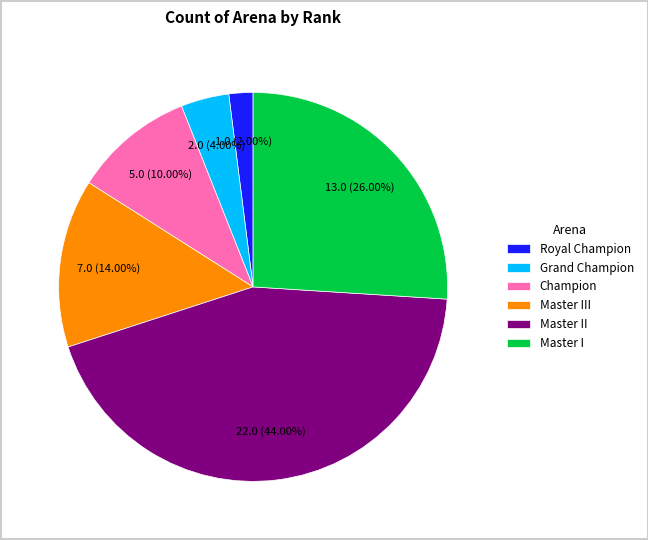

How many slices are in this pie chart?

6